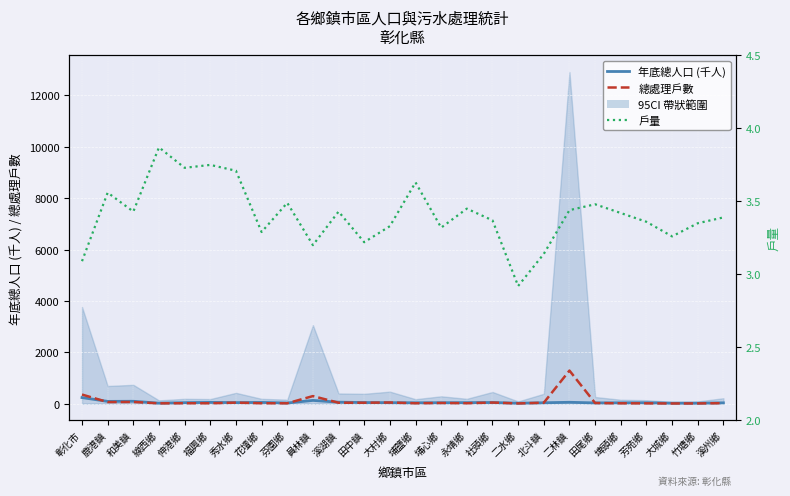

Which series changed the most between 員林鎮 and 永靖鄉?

總處理戶數